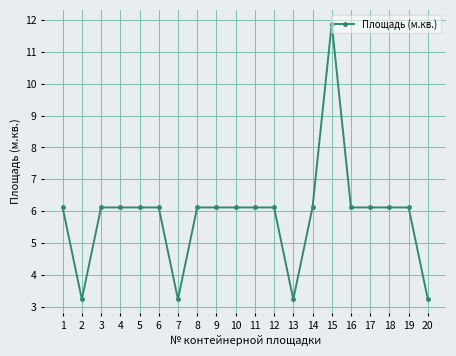

The chart shows a value of 6.1 at 17. True or false?

True